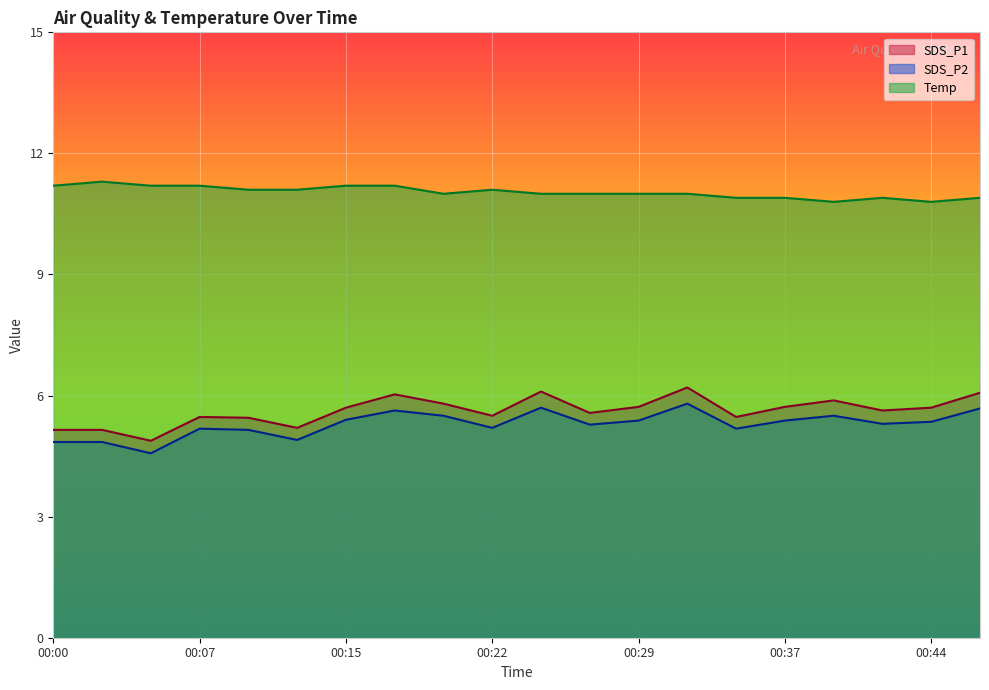

In SDS_P2, how many points are lower than both neighbors (excluding endpoints)?

6